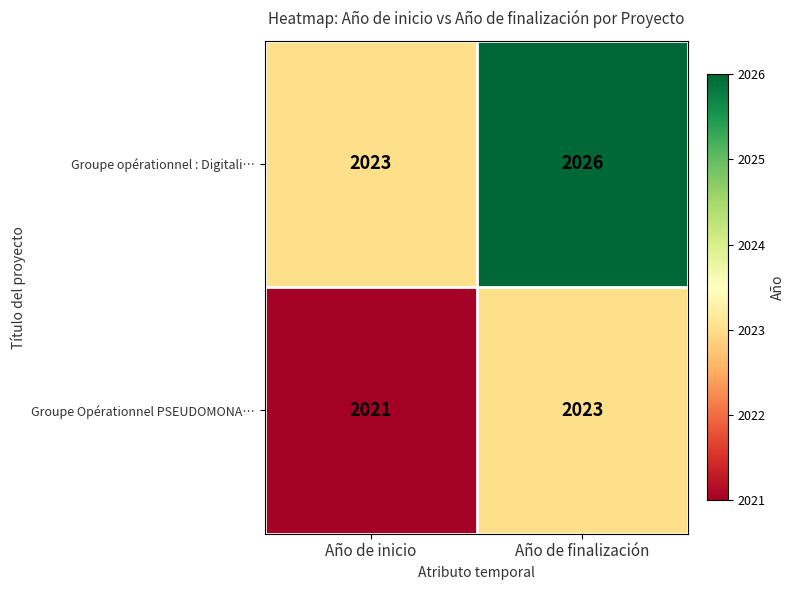

Which series changed the most between Año de inicio and Año de finalización?

Groupe opérationnel : Digitali…